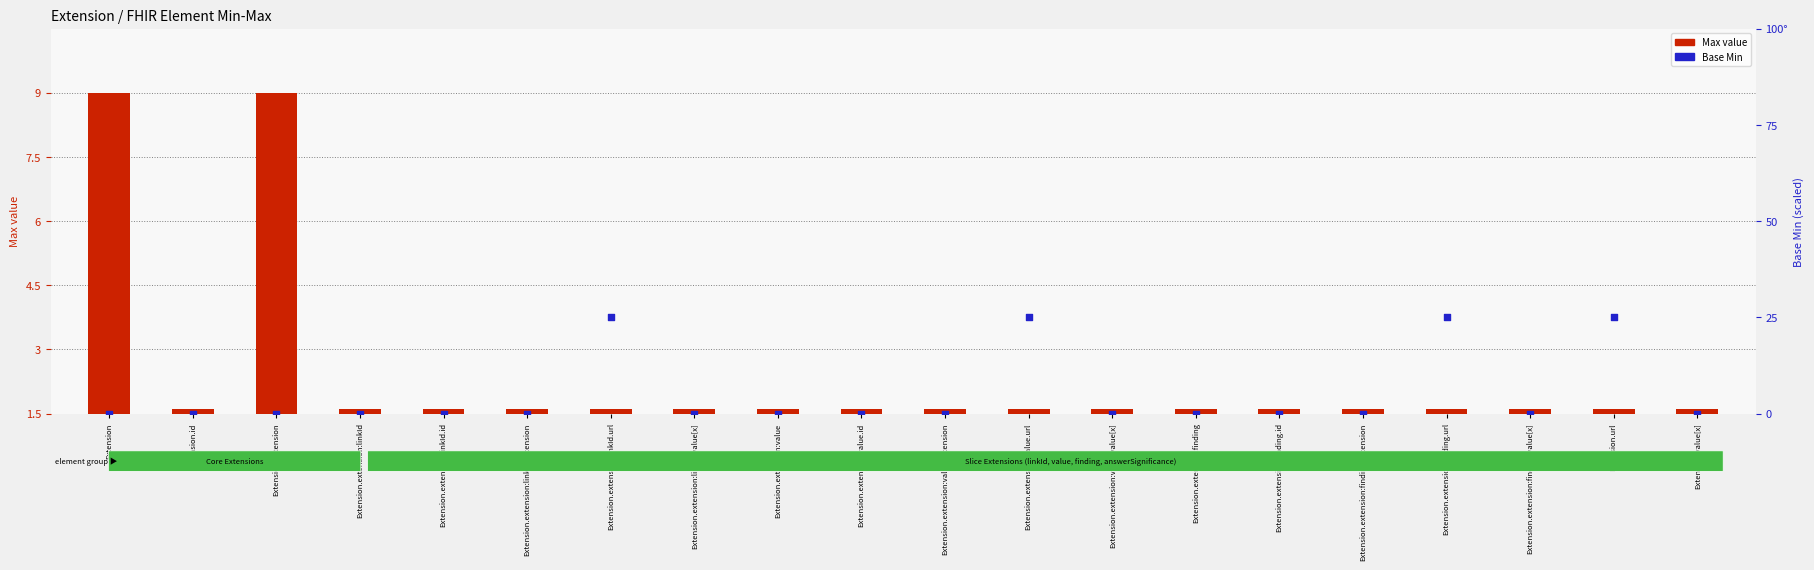

At which category is the sum across all series the highest?

Extension